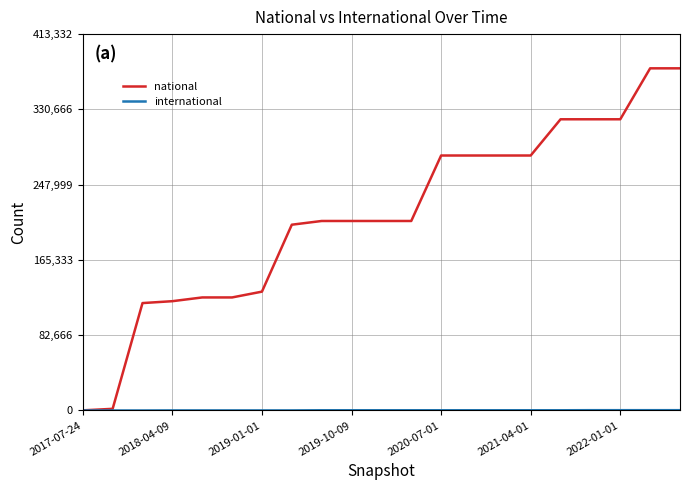

Which series has the largest total across all categories?

national